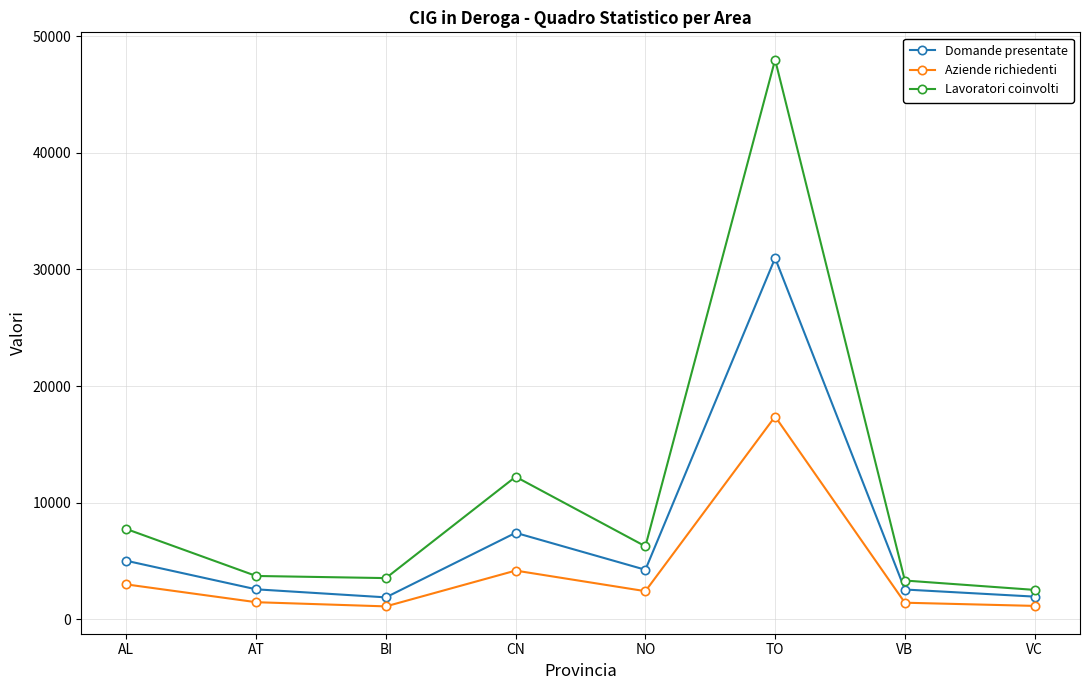

At which category is the sum across all series the highest?

TO